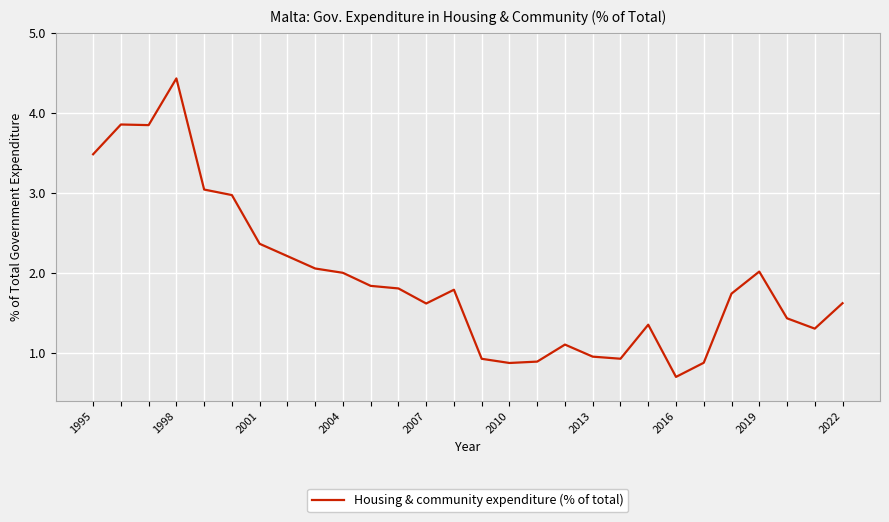

What is the greatest value displayed?

4.4